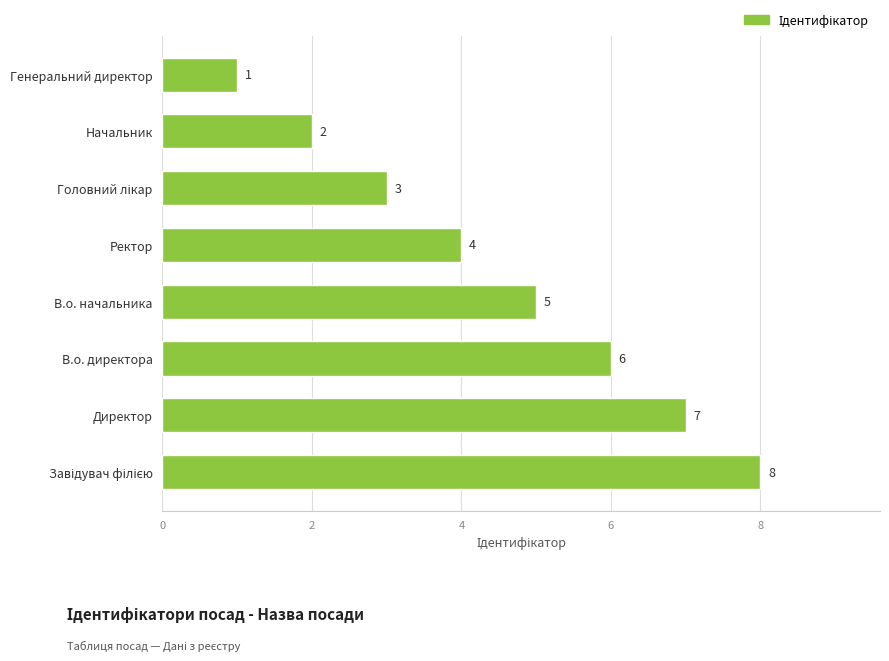

What is the maximum value shown in the chart?

8